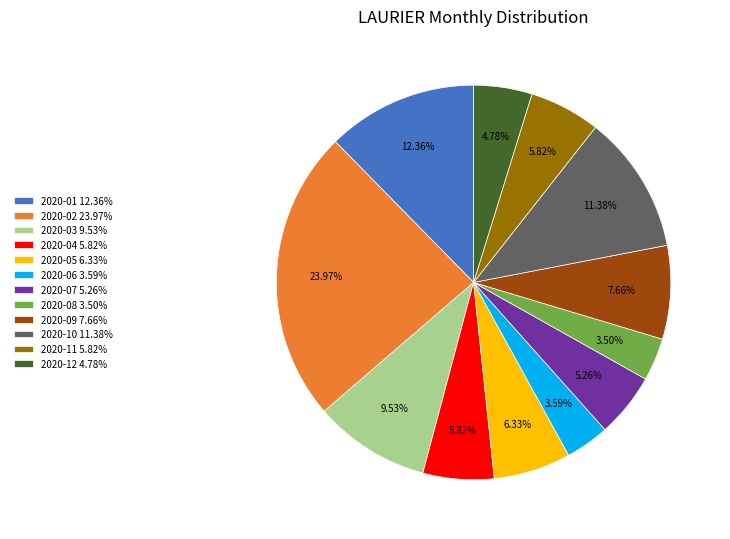

Is there a majority slice in this chart?

No